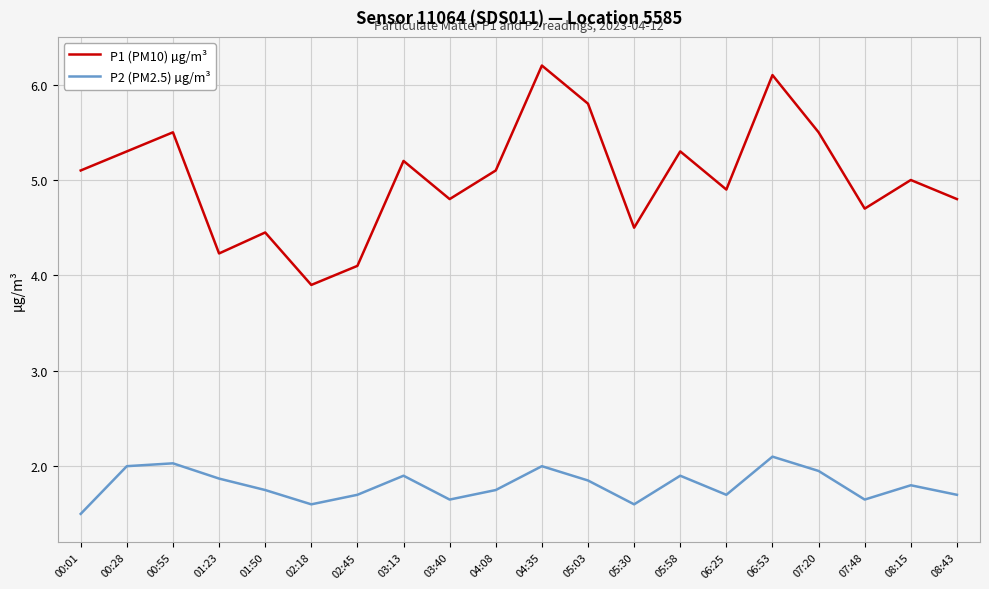

What position from the left is 01:50?

5